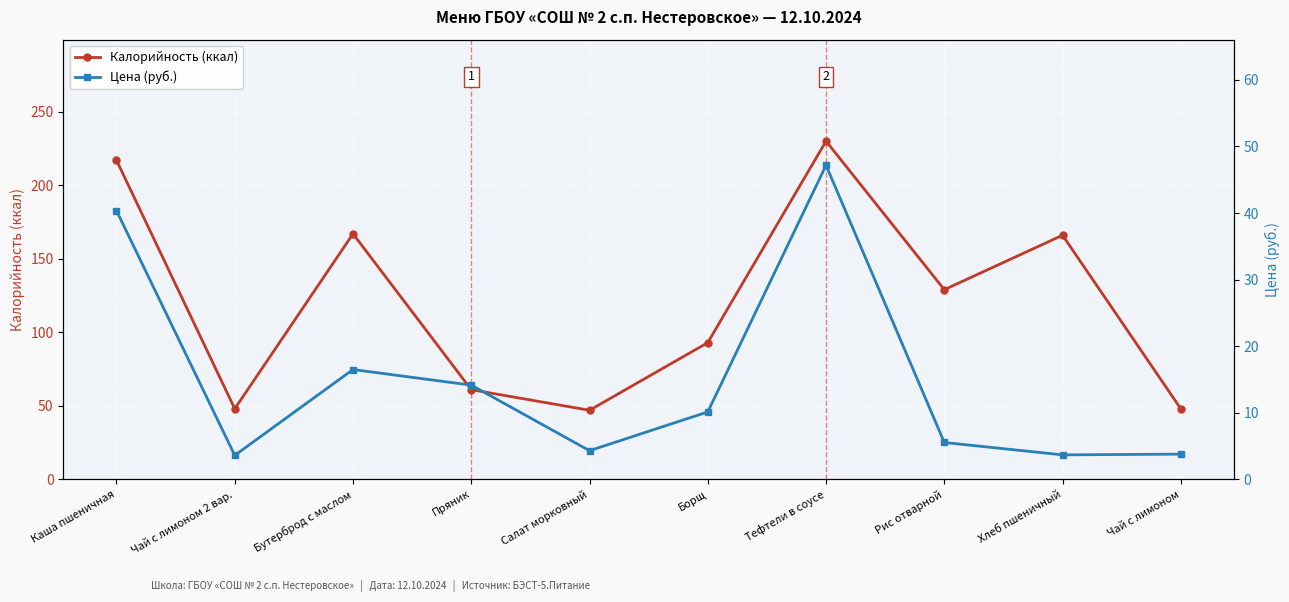

Which category has the highest value across all series?

Тефтели в соусе